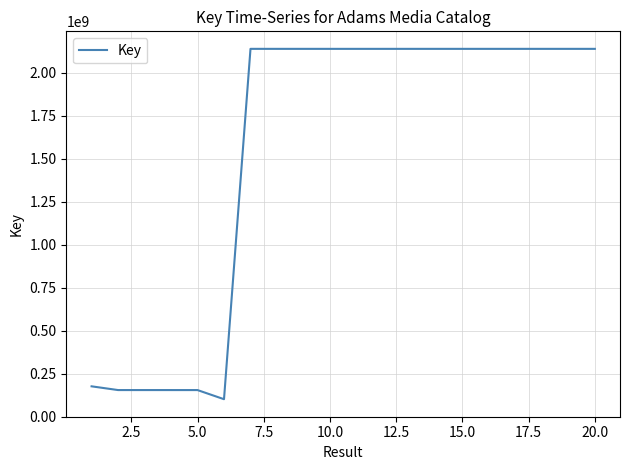

What is the difference between the maximum and minimum values?

2037006161